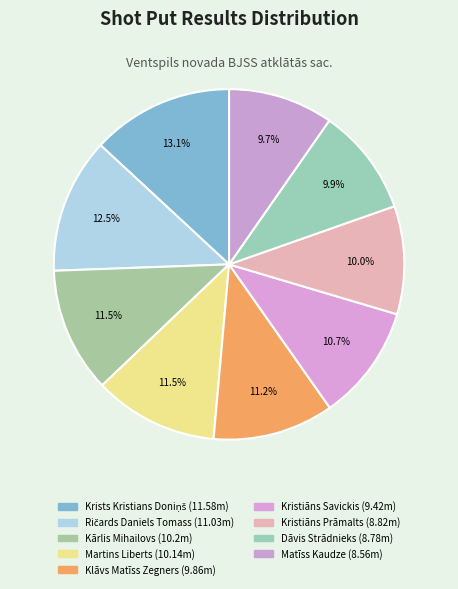

What percentage do Ričards Daniels Tomass and Krists Kristians Doniņš together represent?

25.6%